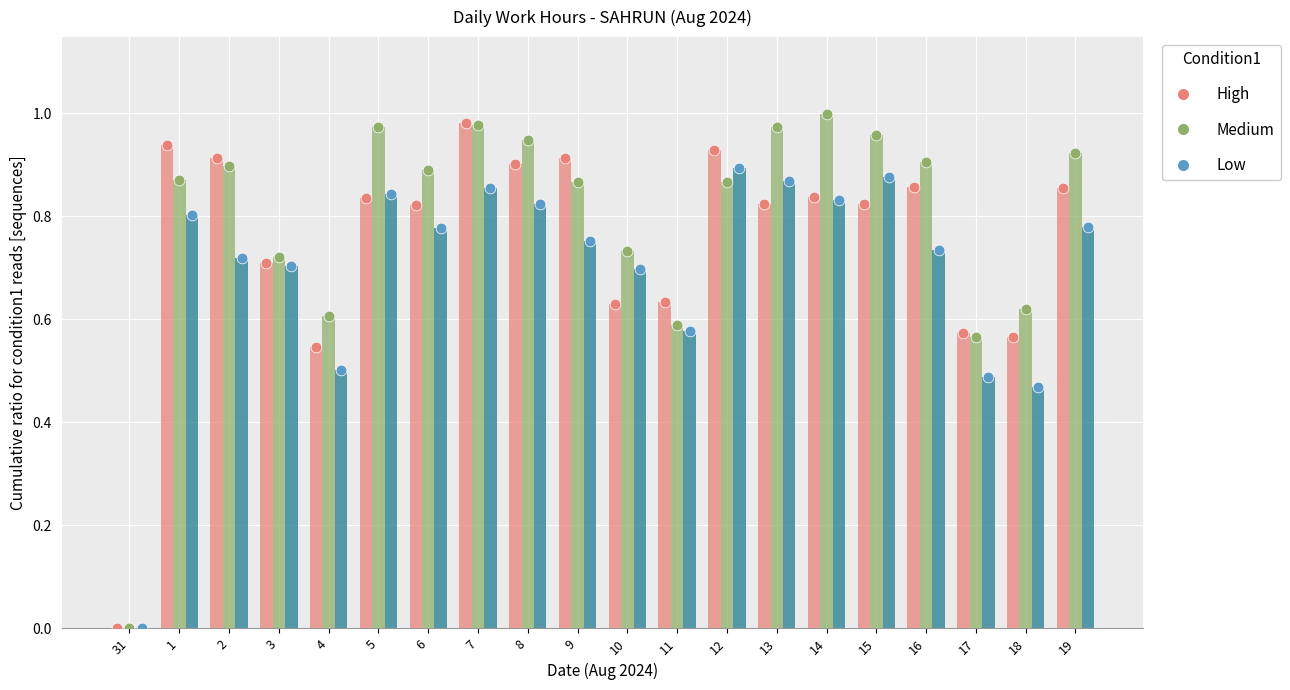

Which series has the largest total across all categories?

Medium